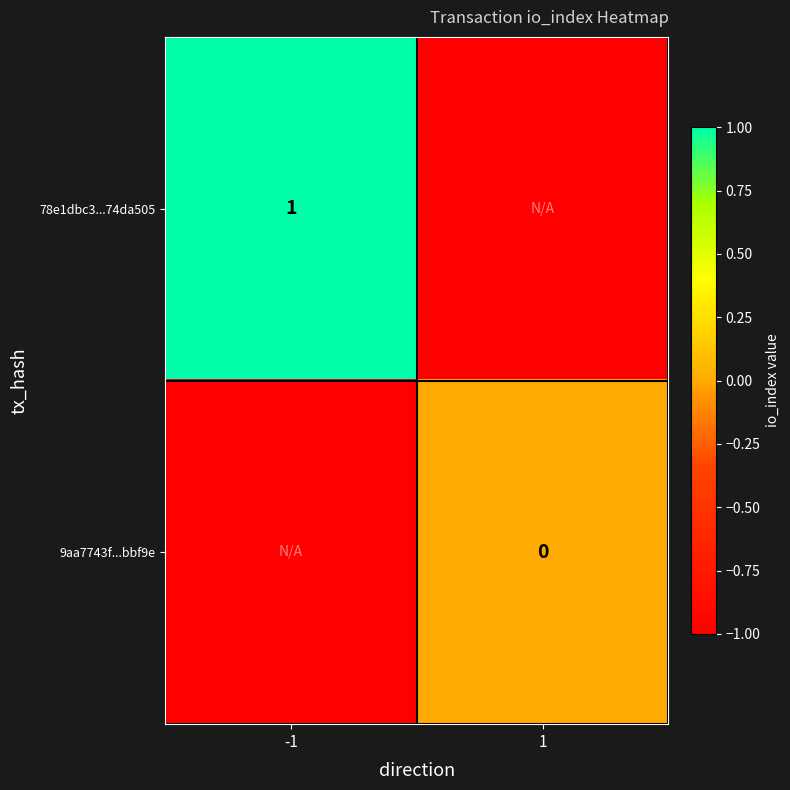

The 78e1dbc3...74da505 series shows 1 at -1. True or false?

True